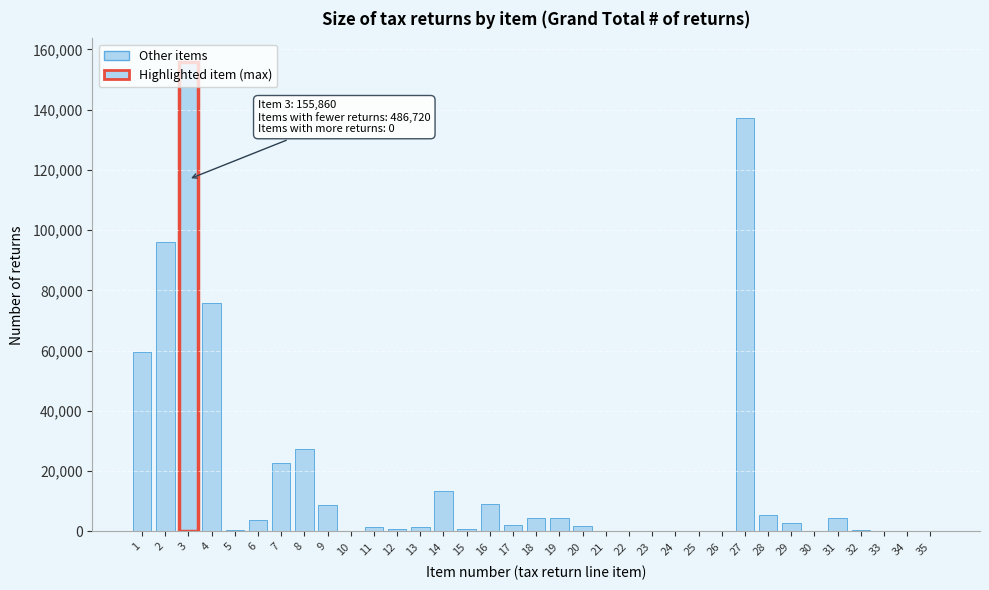

What is the greatest value displayed?

155860